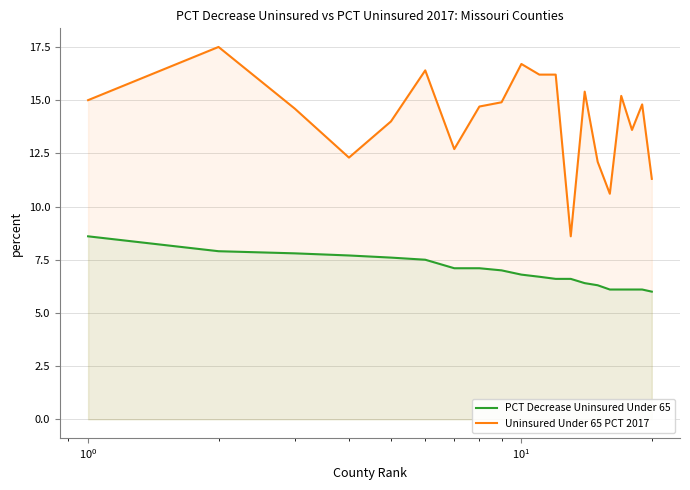

How many data points in PCT Decrease Uninsured Under 65 are above 6?

19